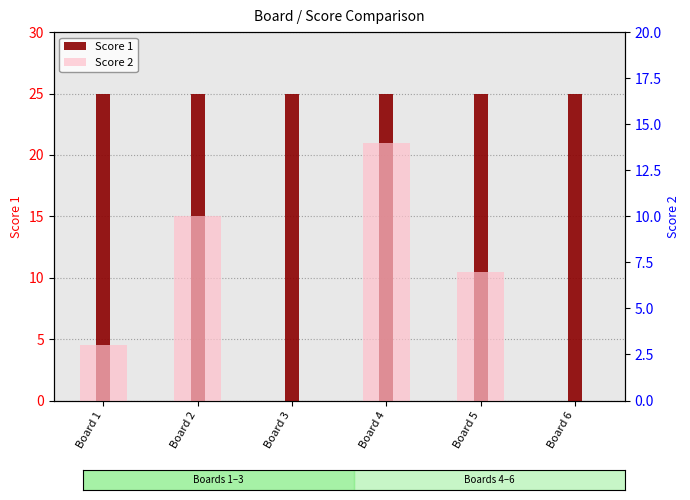

Reading right to left, list all the values displayed in this chart.

Score 1: Board 6=25	Board 5=25	Board 4=25	Board 3=25	Board 2=25	Board 1=25
Score 2: Board 6=0	Board 5=7	Board 4=14	Board 3=0	Board 2=10	Board 1=3